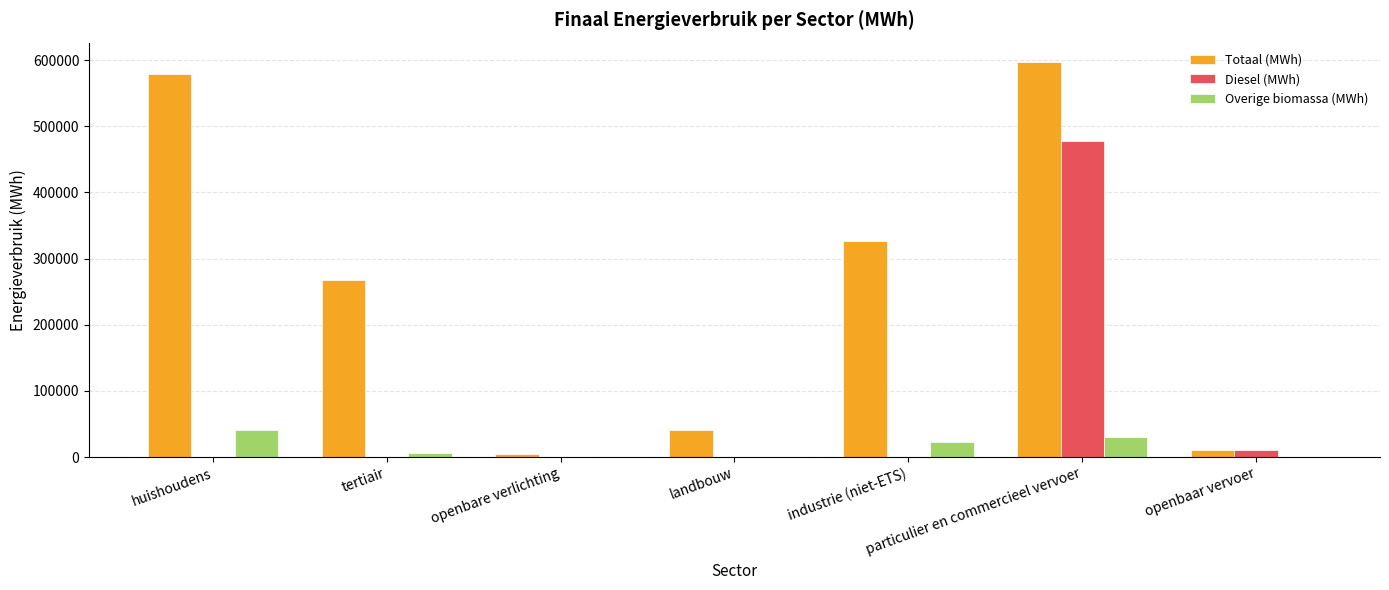

What is the average value of the Totaal (MWh) series?

260969.7